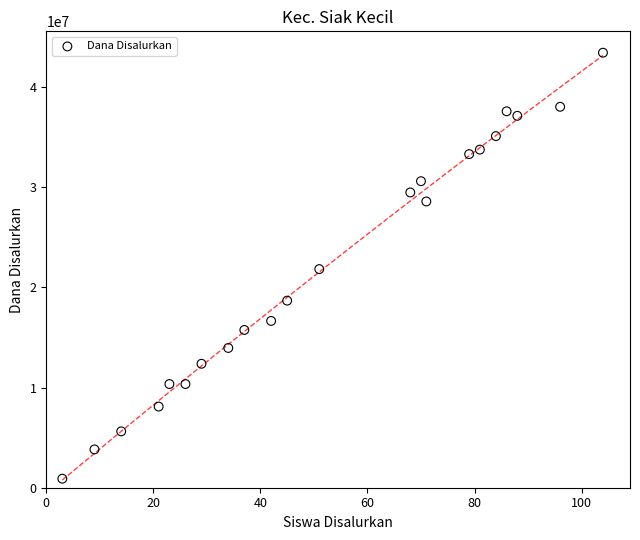

What is the range of Y values (max minus min)?

42525000